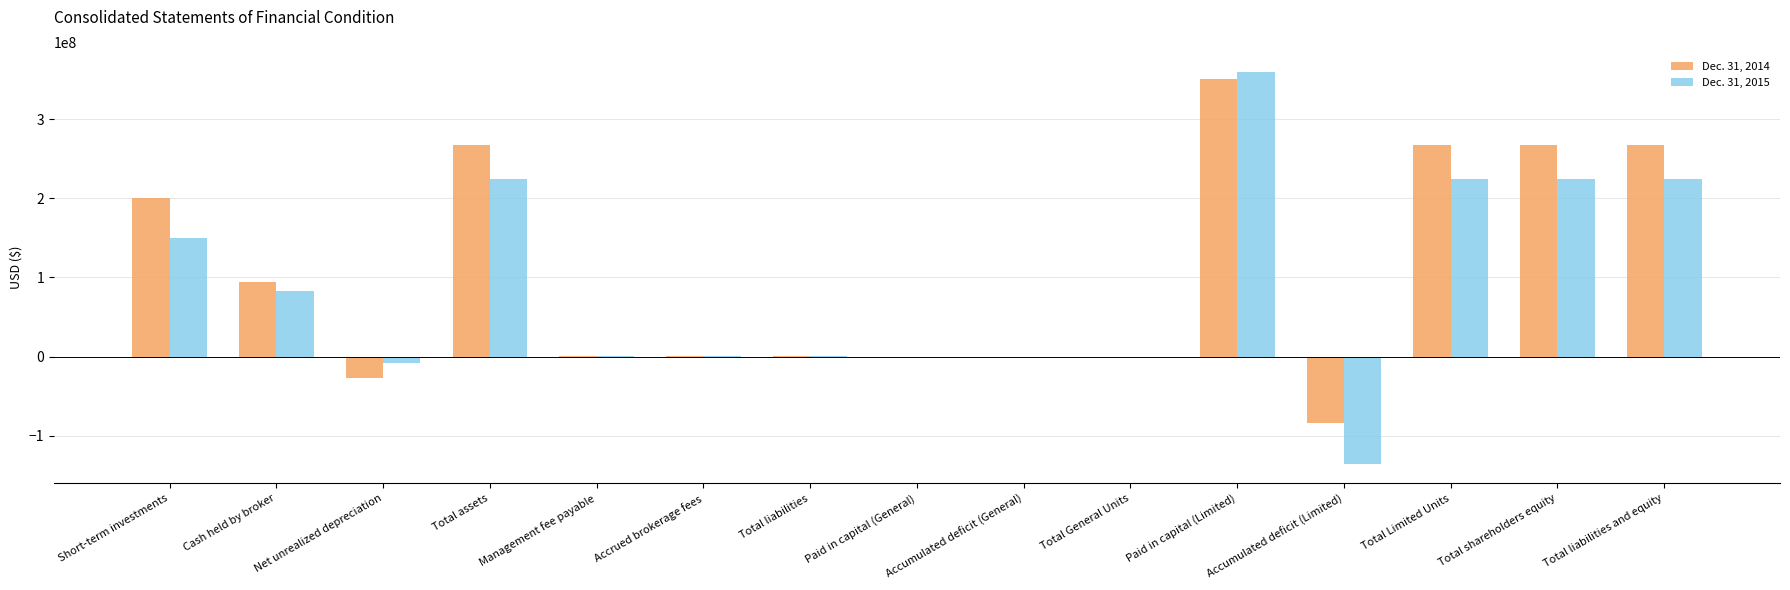

How many groups of bars are there?

15